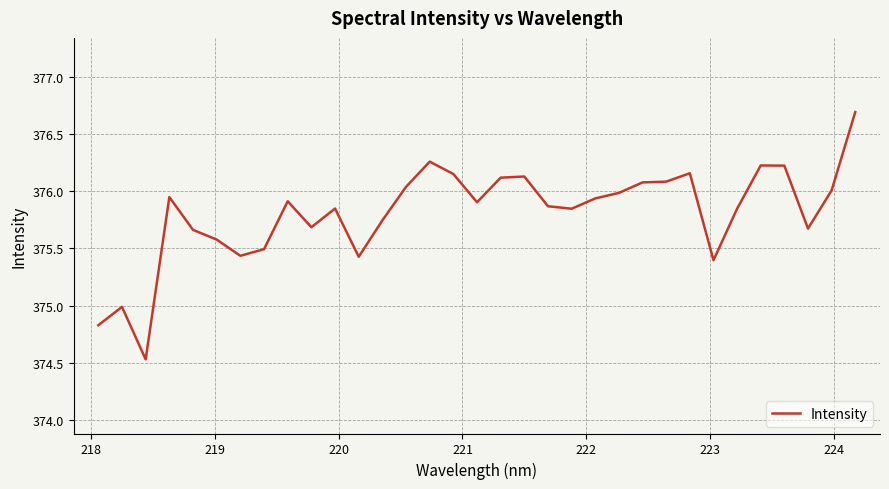

What is the maximum value shown in the chart?

376.7